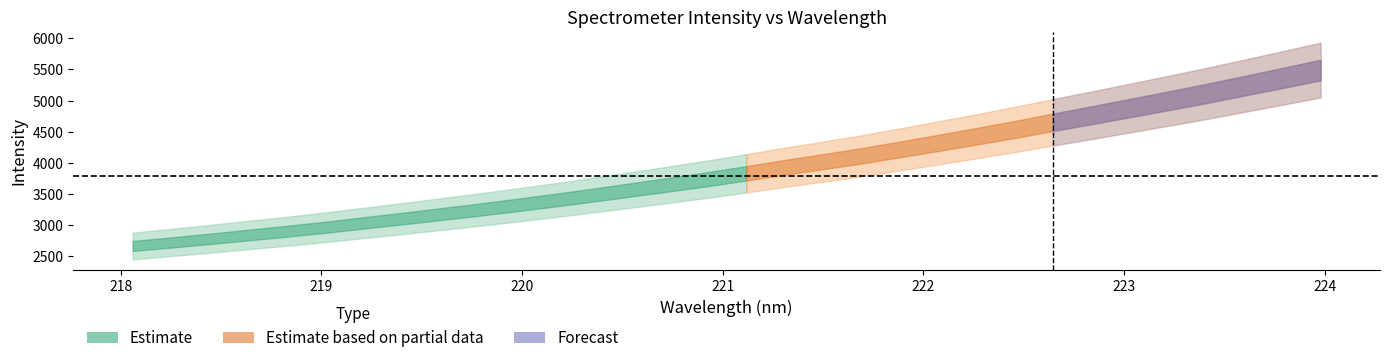

The y series shows 4665.9 at 8. True or false?

False